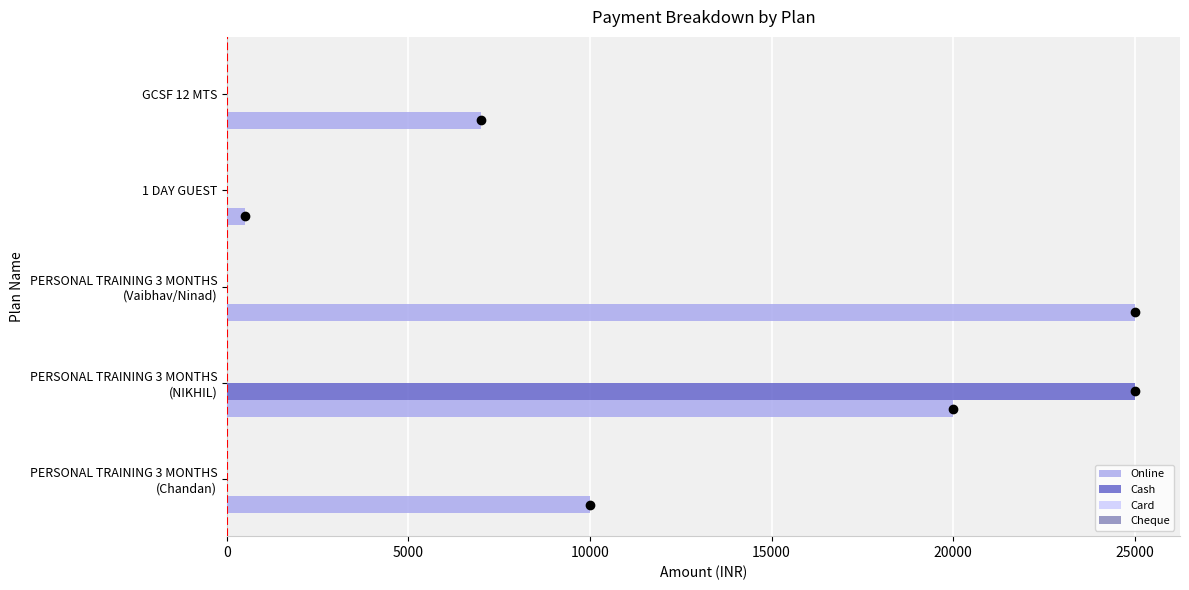

Which series has the largest total across all categories?

Online